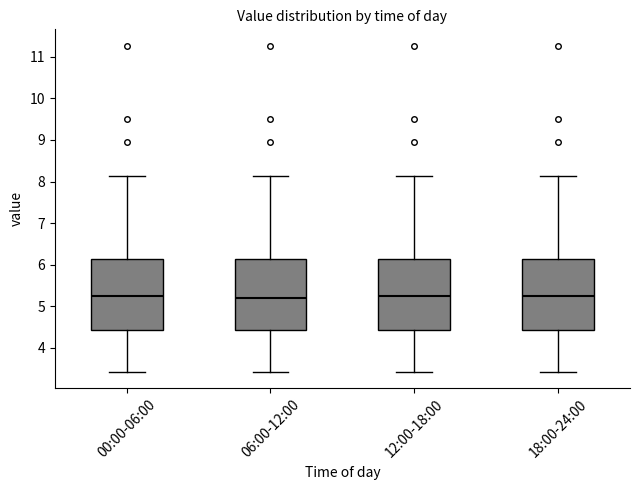

Reading left to right, transcribe this box plot: for each box, give where its median line is, the range the box spans, and where its two whiskers end, as read against the y-axis. The values are not printed on the chart, so give them approximately, as read against the axis.

00:00-06:00: median 5.2, box 4.4 to 6.1, whiskers 3.4 to 8.1
06:00-12:00: median 5.2, box 4.4 to 6.1, whiskers 3.4 to 8.1
12:00-18:00: median 5.2, box 4.4 to 6.1, whiskers 3.4 to 8.1
18:00-24:00: median 5.2, box 4.4 to 6.1, whiskers 3.4 to 8.1